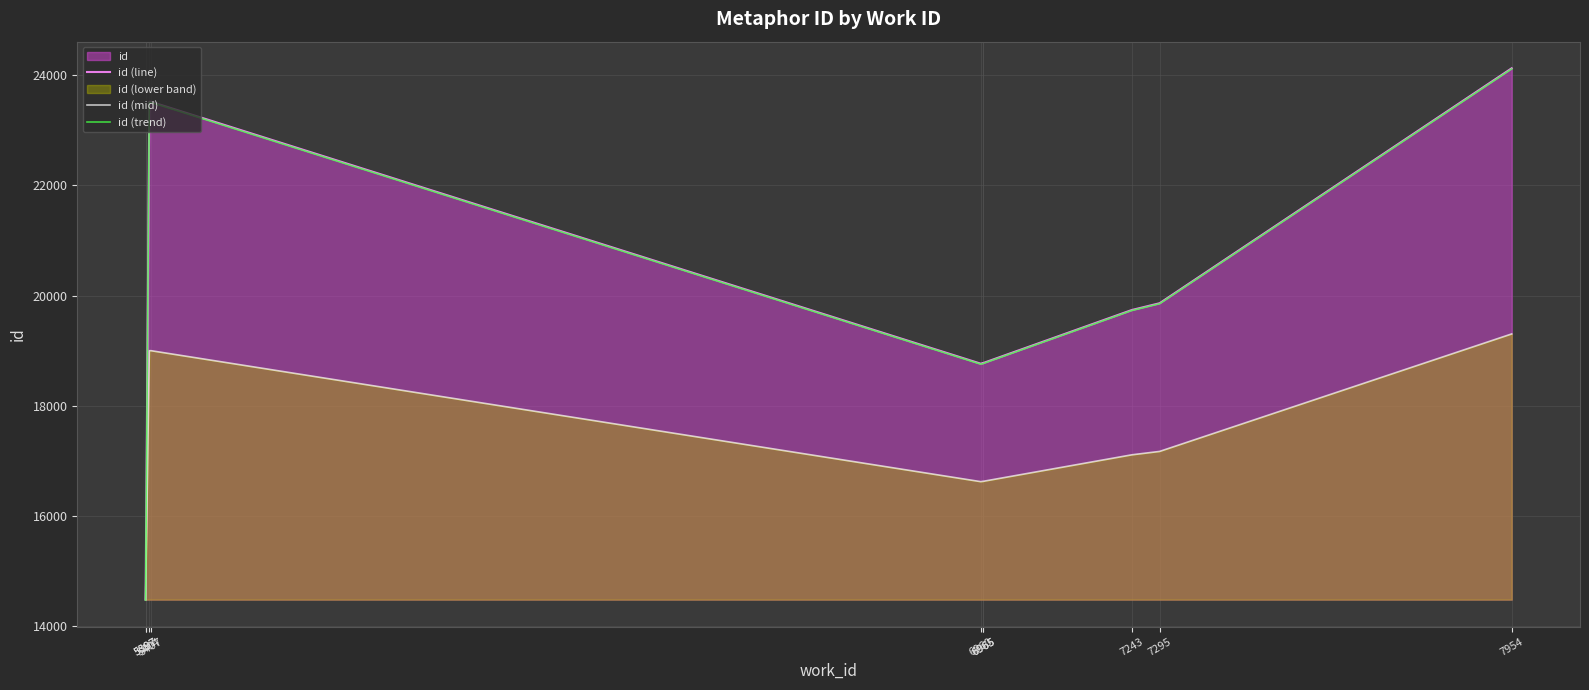

Reading left to right, list all the values displayed in this chart.

id (line): 14487.0	14488.0	23517.0	23519.0	18768.0	18778.0	18780.0	19741.0	19864.0	24126.0
id (mid): 14487.0	14487.5	19002.0	19003.0	16627.5	16632.5	16633.5	17114.0	17175.5	19306.5
id (trend): 14479.8	14480.8	23505.2	23507.2	18758.6	18768.6	18770.6	19731.1	19854.1	24113.9